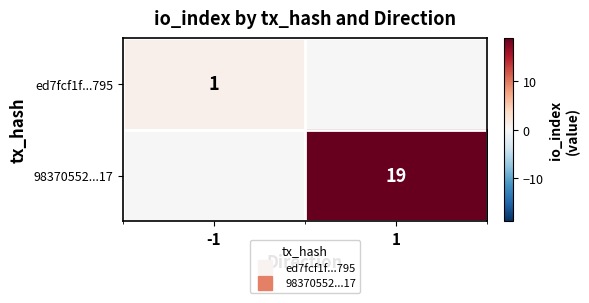

Is it true that 98370552...17 equals 31 at 1?

False